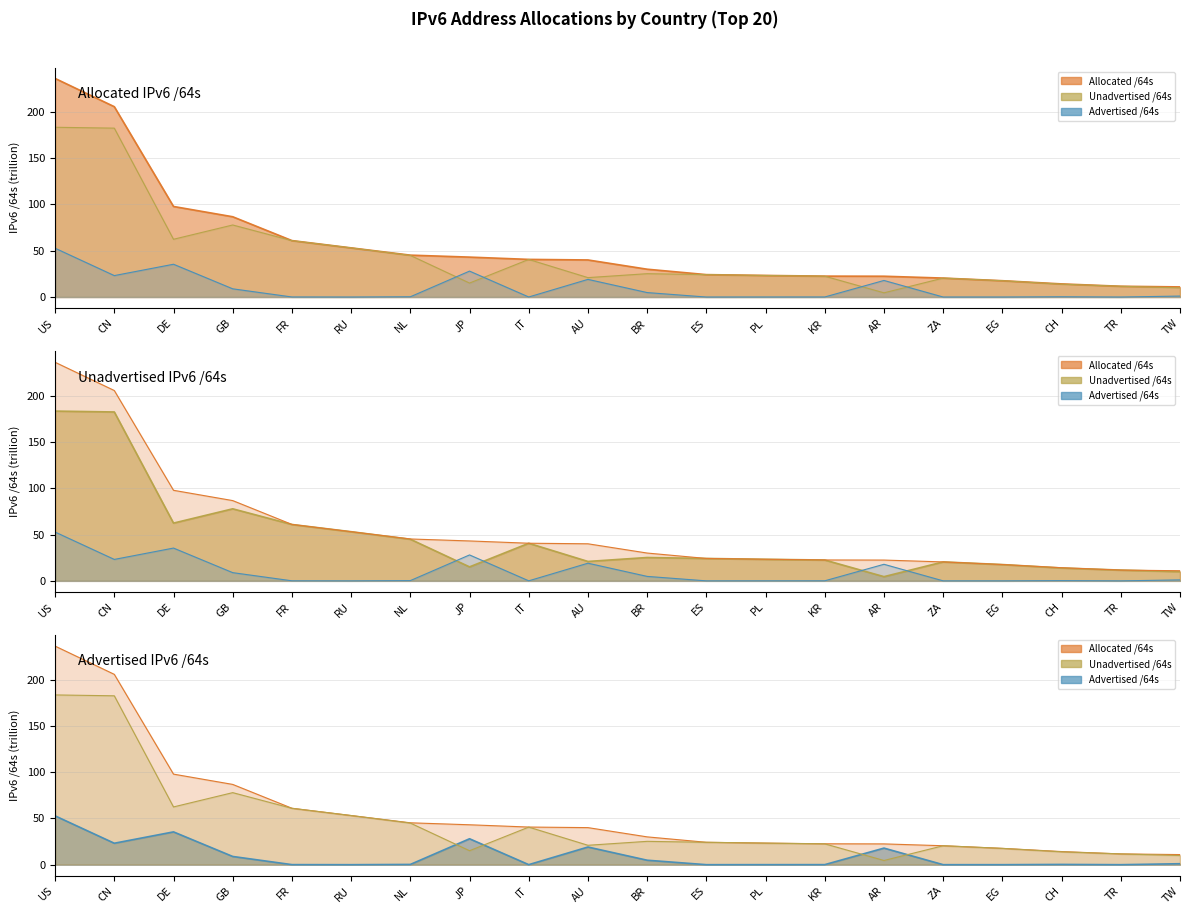

What is the difference between the Advertised /64s values at PL and CH?

0.2